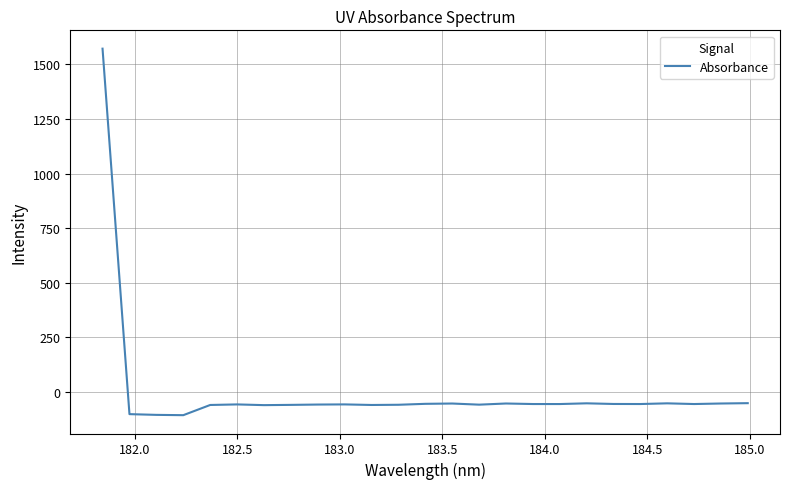

What is the difference between the maximum and second lowest values?

1676.6